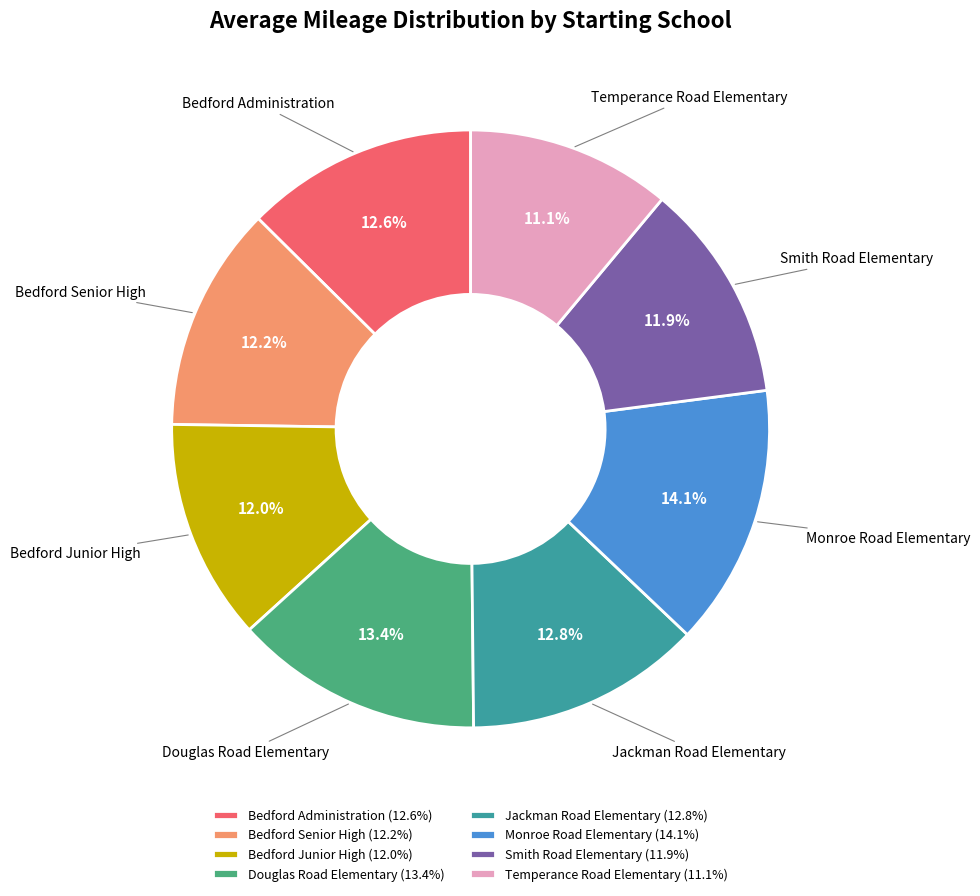

What portion of the pie excludes Bedford Junior High?

88.0%